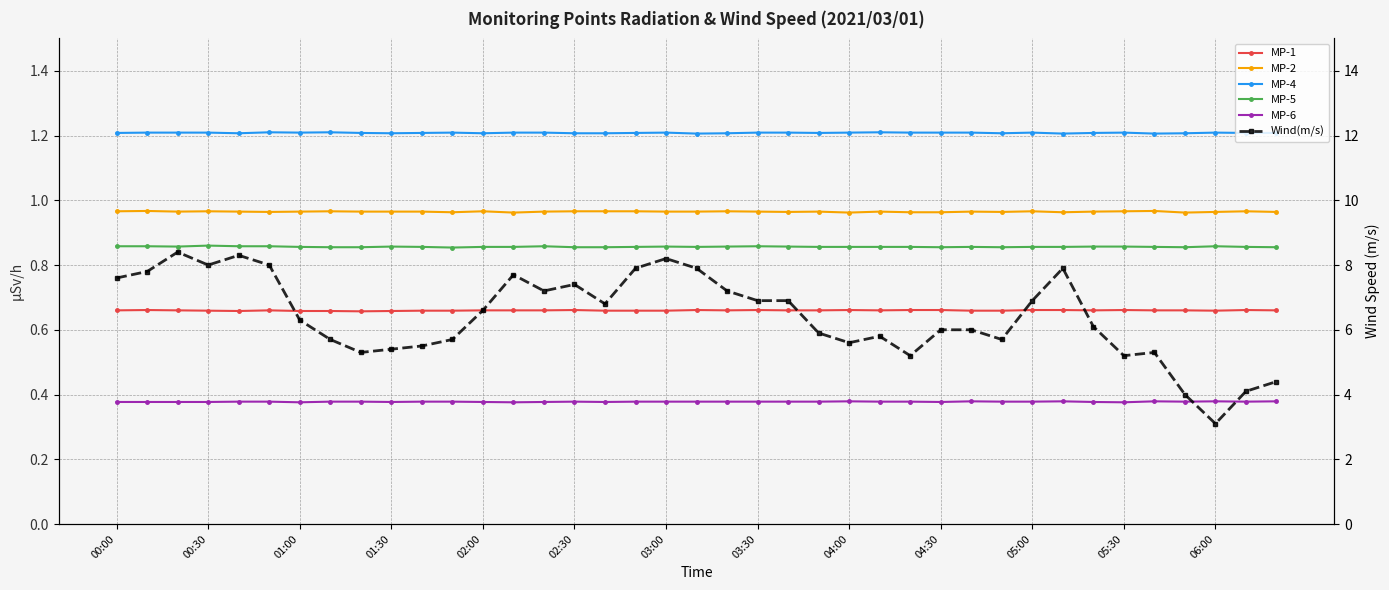

What is the average value of the Wind(m/s) series?

6.4